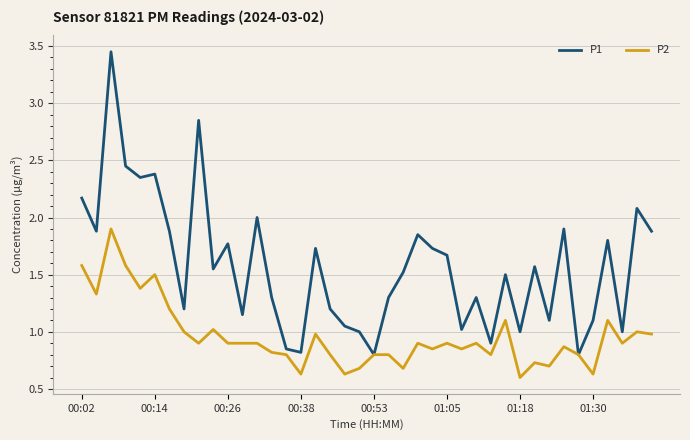

Rank the series by their maximum value, from highest to lowest.

P1, P2